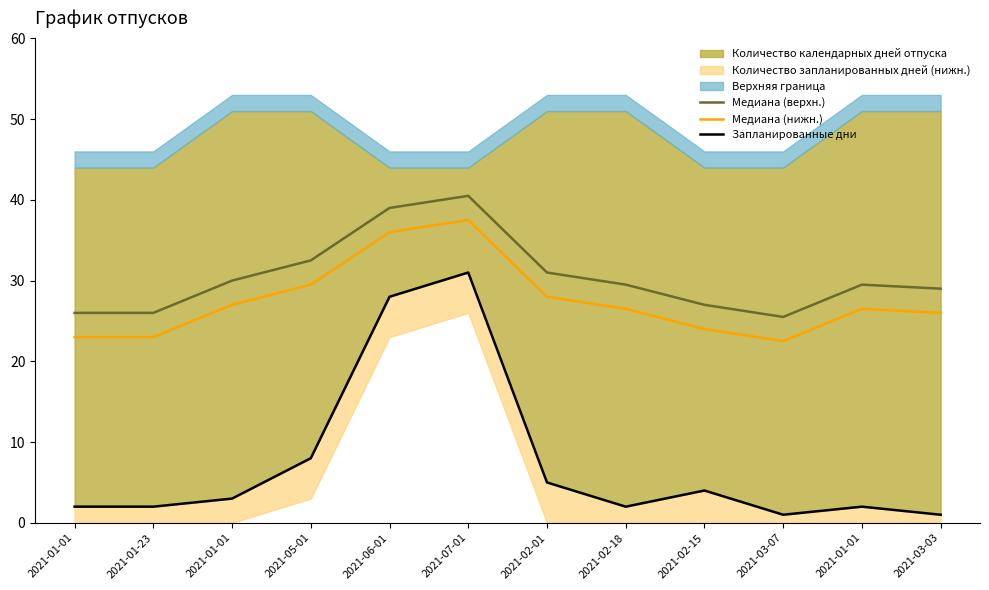

At which category is the sum across all series the highest?

2021-07-01